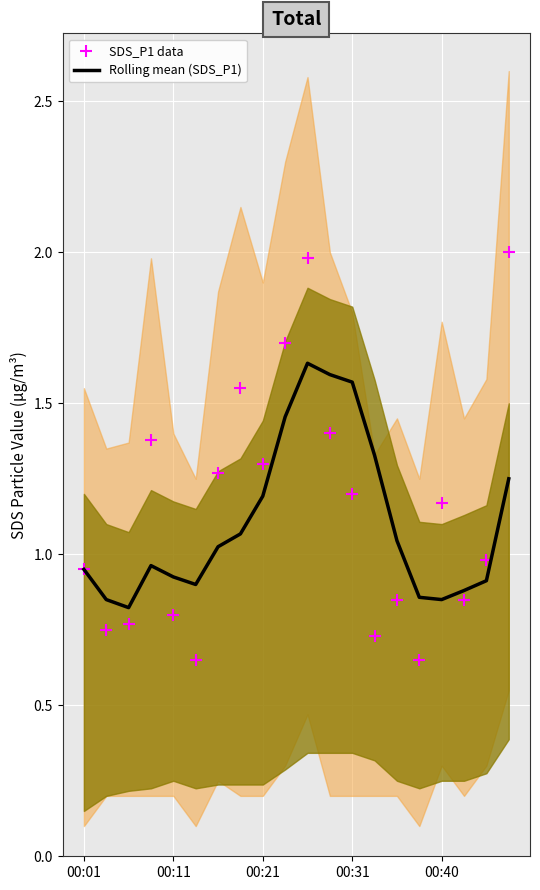

At how many categories does at least one series exceed 0?

20